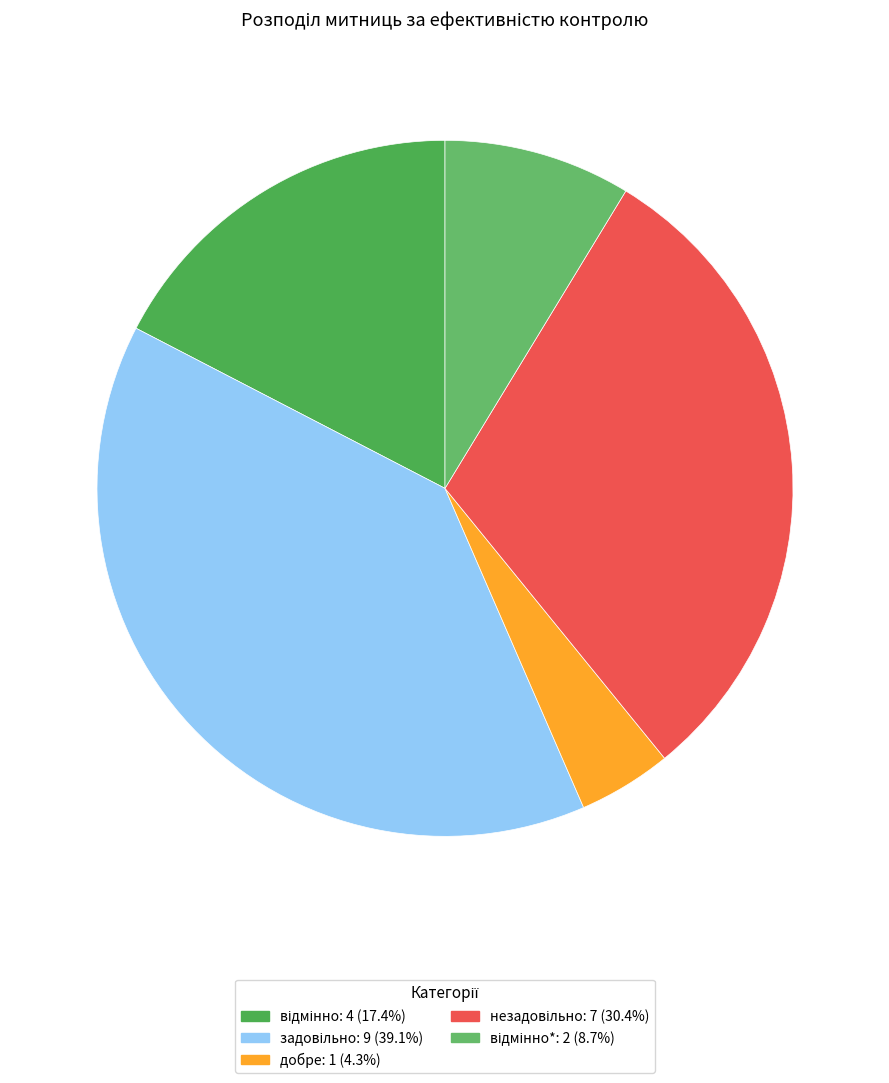

How many slices are in this pie chart?

5